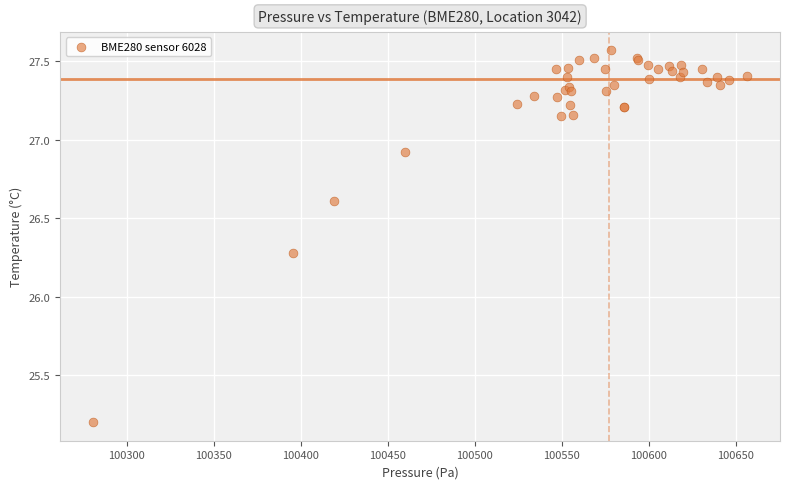

What Y value in the scatter plot is closest to 26?

26.3